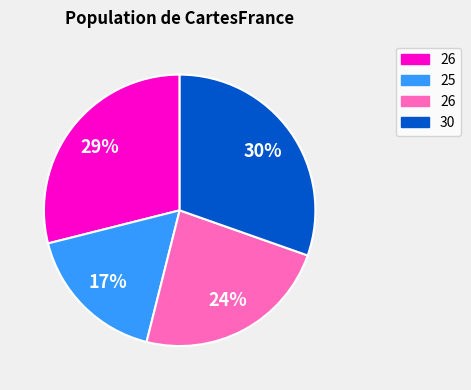

To the nearest percent, what is the average slice percentage?

25%